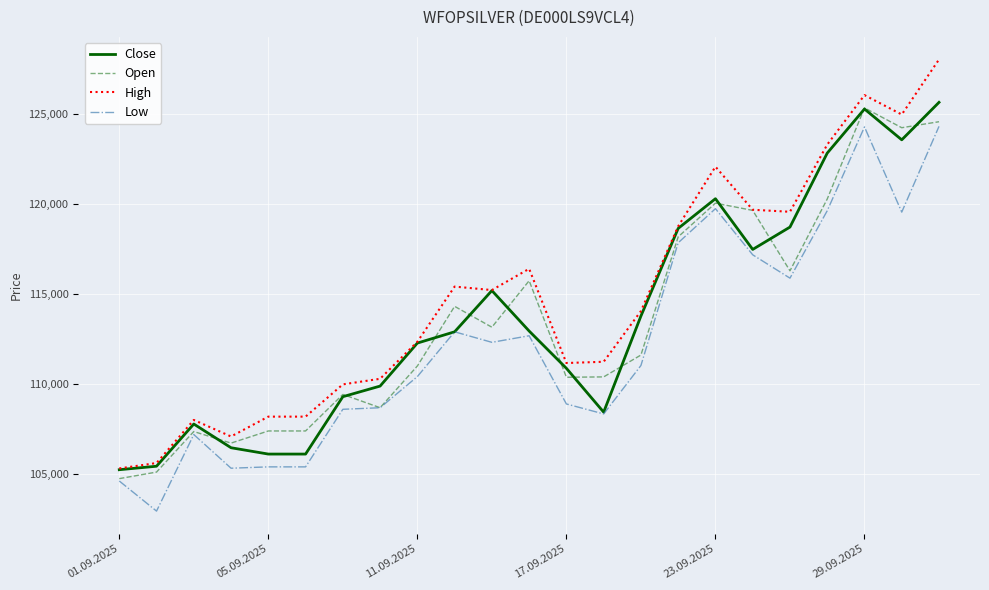

Which series has the largest total across all categories?

High